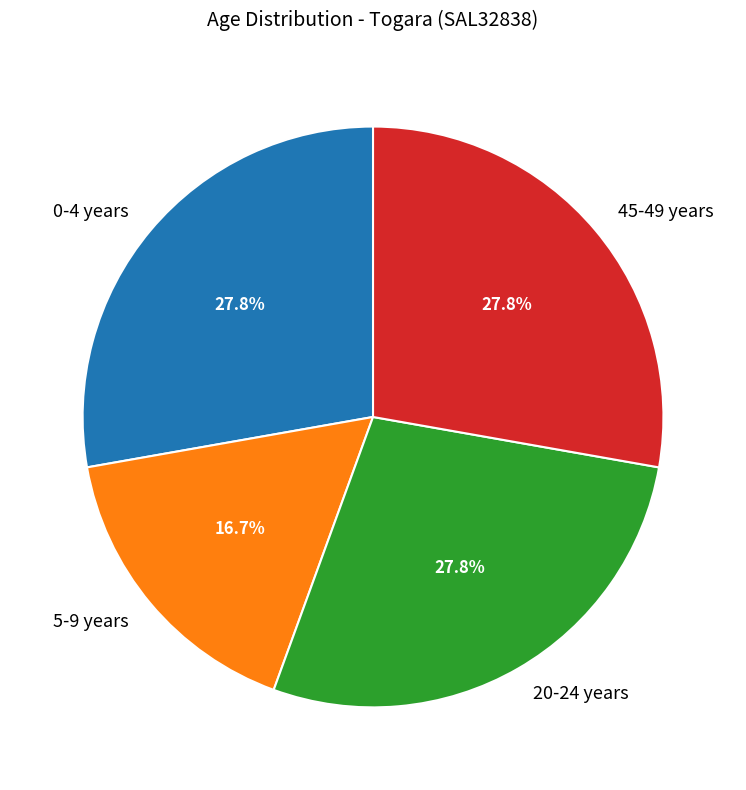

What portion of the pie excludes 0-4 years?

72.2%